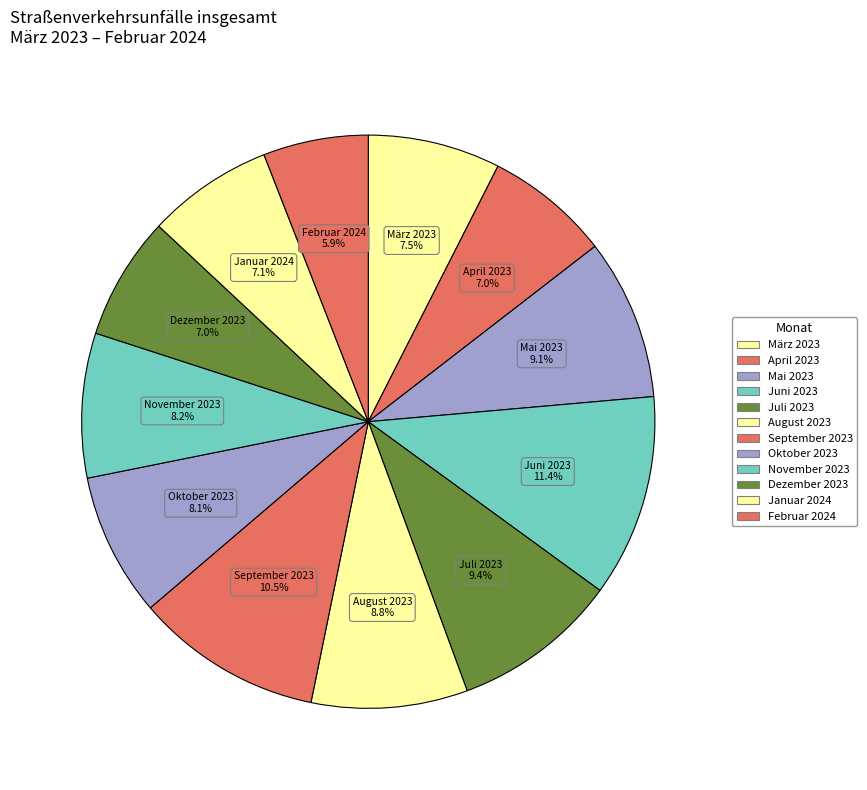

How many slices are in this pie chart?

12